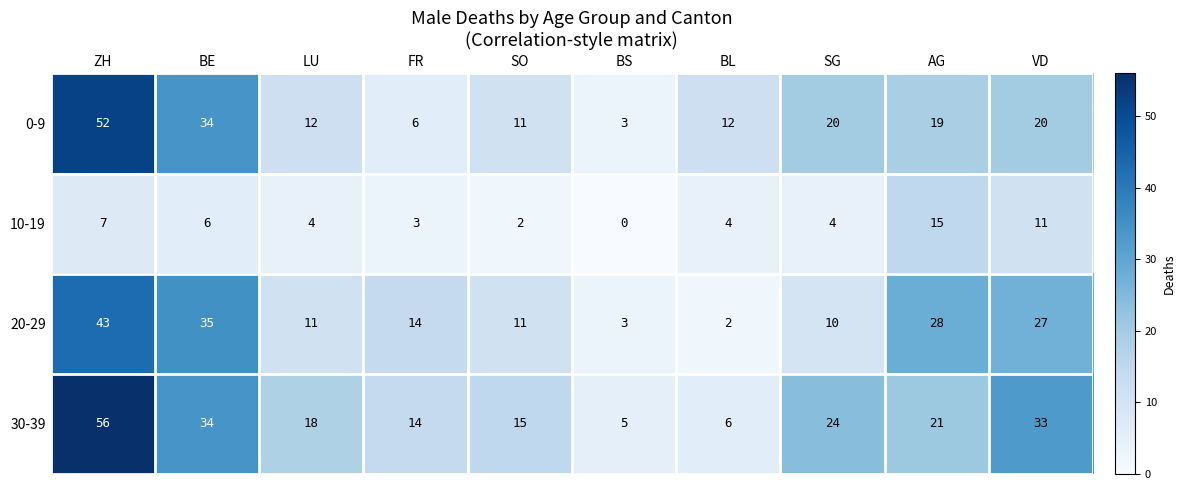

Rank the series by their maximum value, from lowest to highest.

10-19, 20-29, 0-9, 30-39